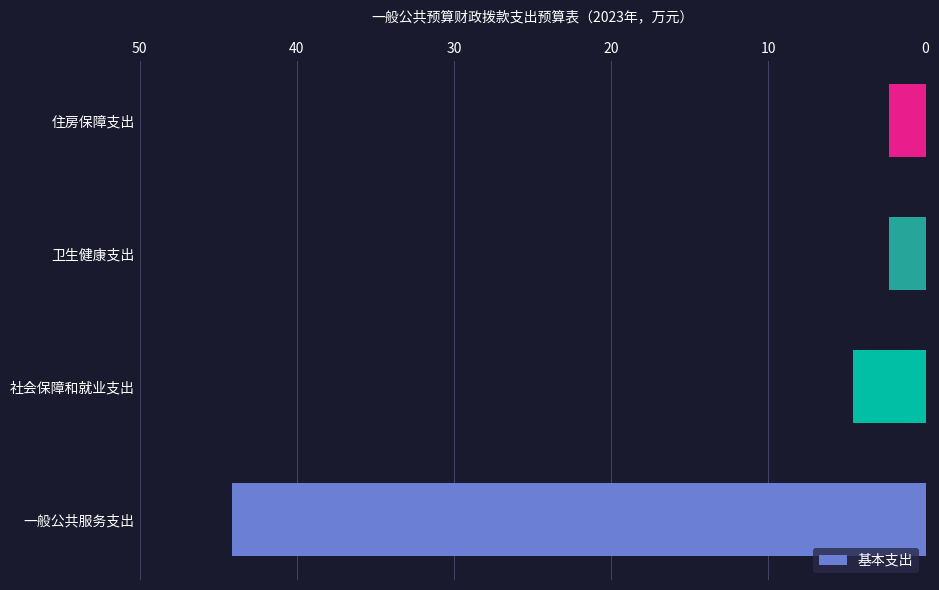

What is the sum of all values?

53.4